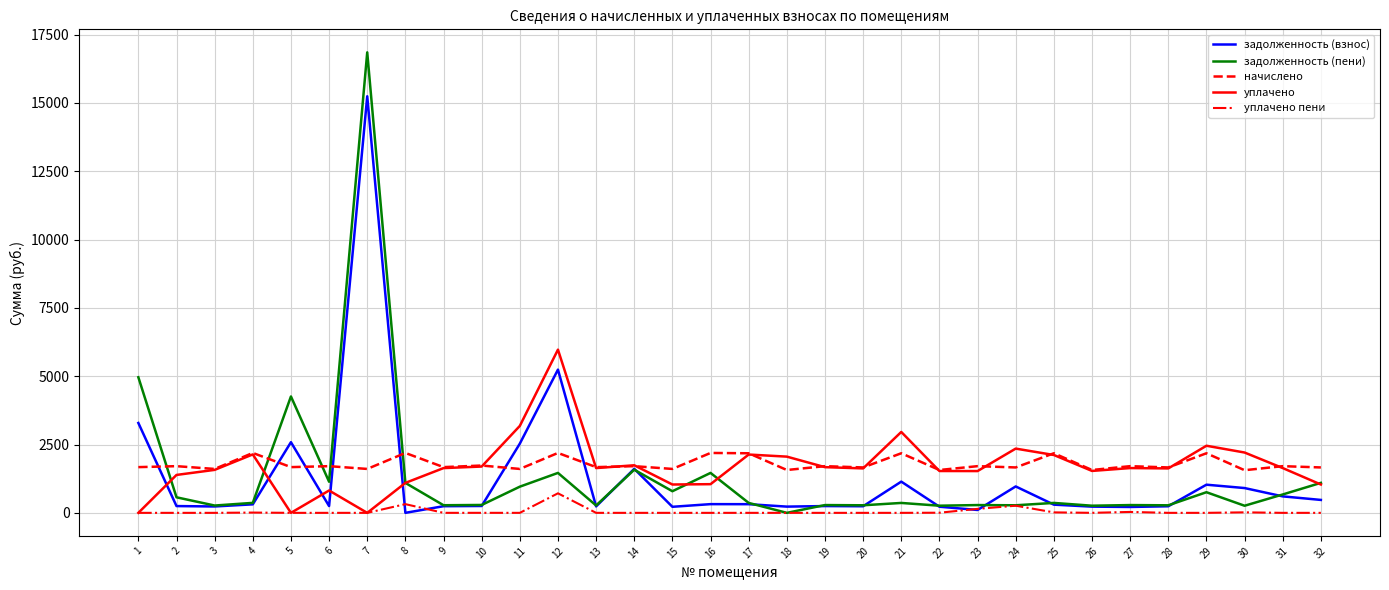

List the series in order of their peak value, highest first.

задолженность (пени), задолженность (взнос), уплачено, начислено, уплачено пени